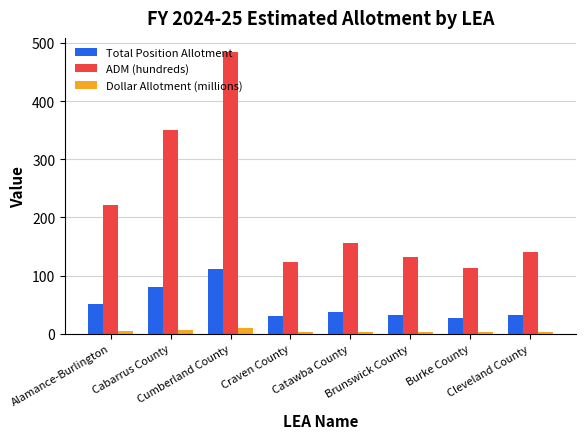

What is the difference between the second highest and second lowest values in the Total Position Allotment series?

51.0